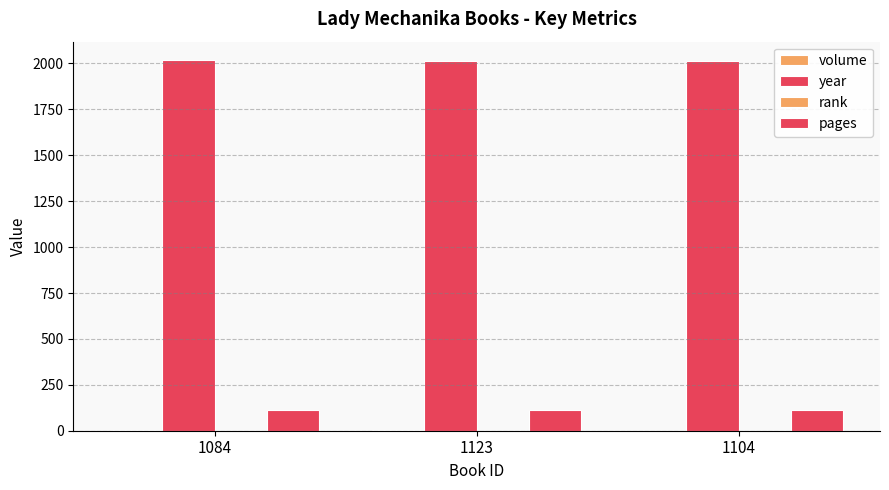

Are the bars grouped side by side (vs. stacked)?

Yes